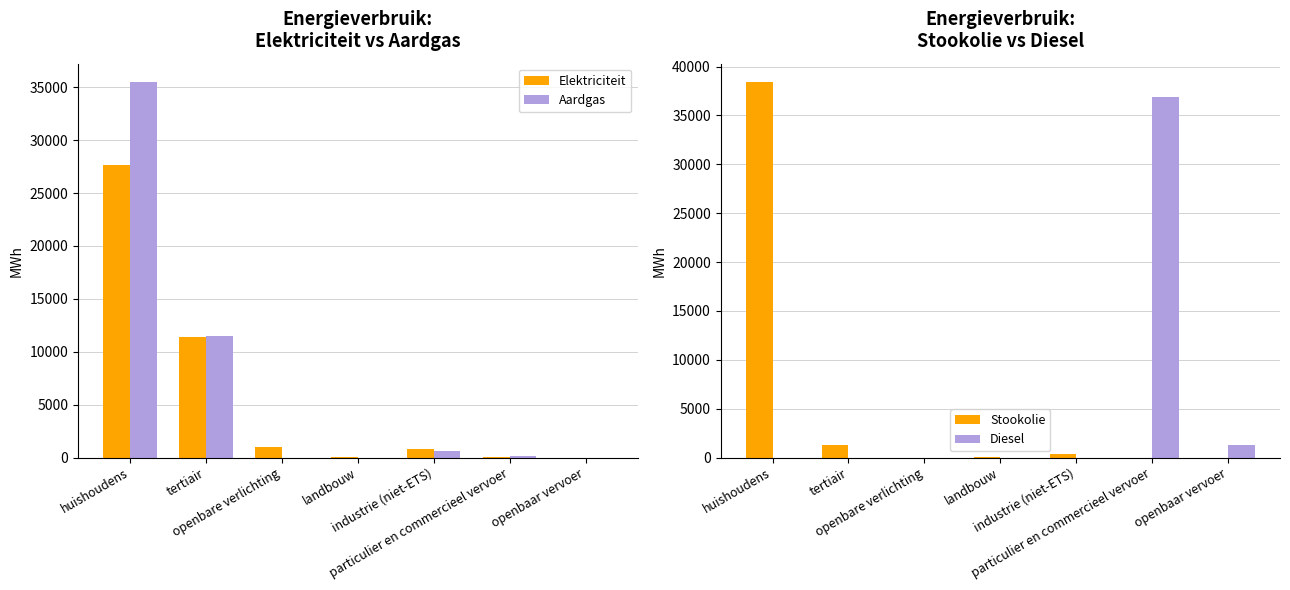

How many bars are there in total?

28